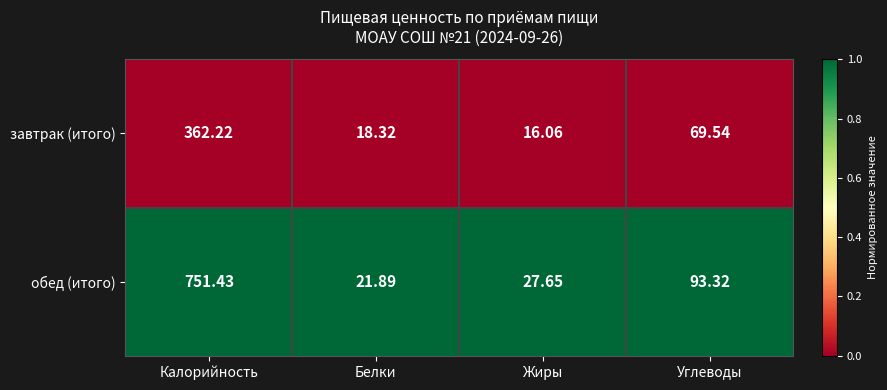

Between Калорийность and Жиры, which series saw the biggest shift?

обед (итого)